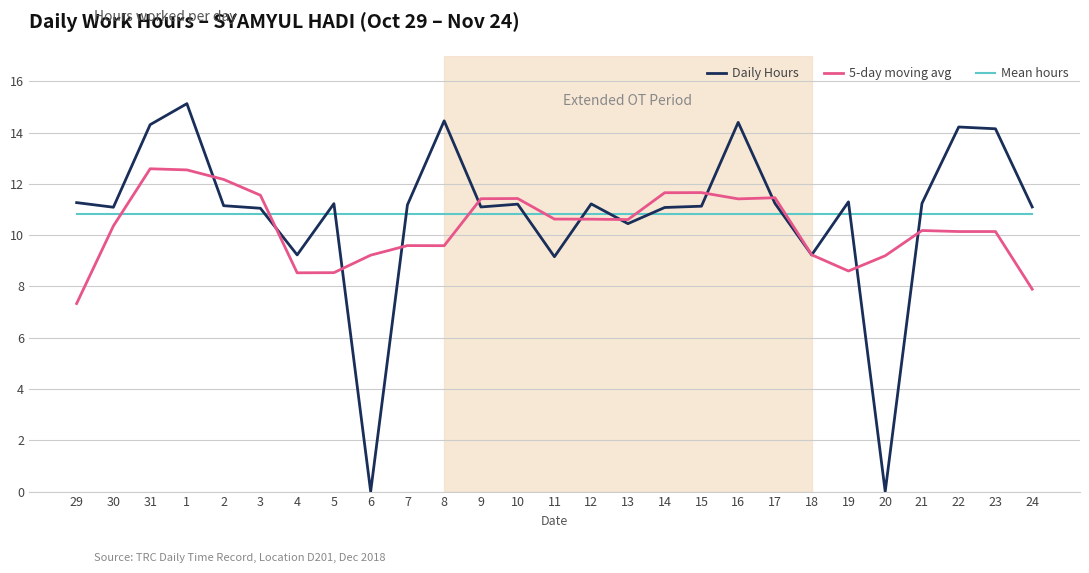

Rank the series at 2 from lowest to highest value.

Mean hours, Daily Hours, 5-day moving avg